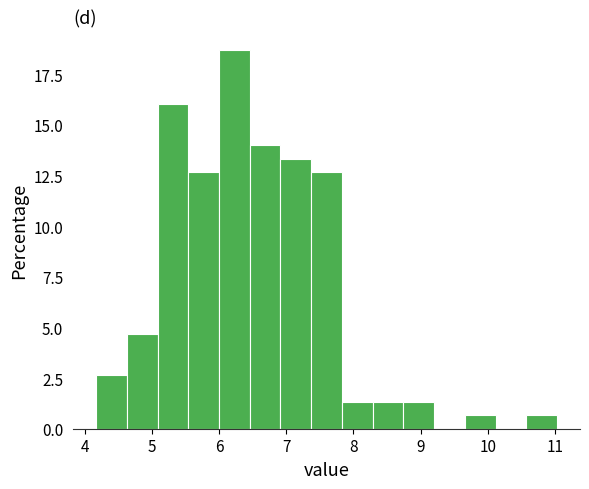

Reading left to right, list every bar in this chart as the range it spans on the x-axis followed by its height. Neither the bar edges nor the heights are printed on the chart, so give them approximately, as read against the axes.

4.2 to 4.6: 2.5
4.6 to 5.1: 4.5
5.1 to 5.5: 16.0
5.5 to 6.0: 12.5
6.0 to 6.5: 18.5
6.5 to 6.9: 14.0
6.9 to 7.4: 13.5
7.4 to 7.8: 12.5
7.8 to 8.3: 1.5
8.3 to 8.7: 1.5
8.7 to 9.2: 1.5
9.2 to 9.7: 0
9.7 to 10.1: 0.5
10.1 to 10.6: 0
10.6 to 11.0: 0.5